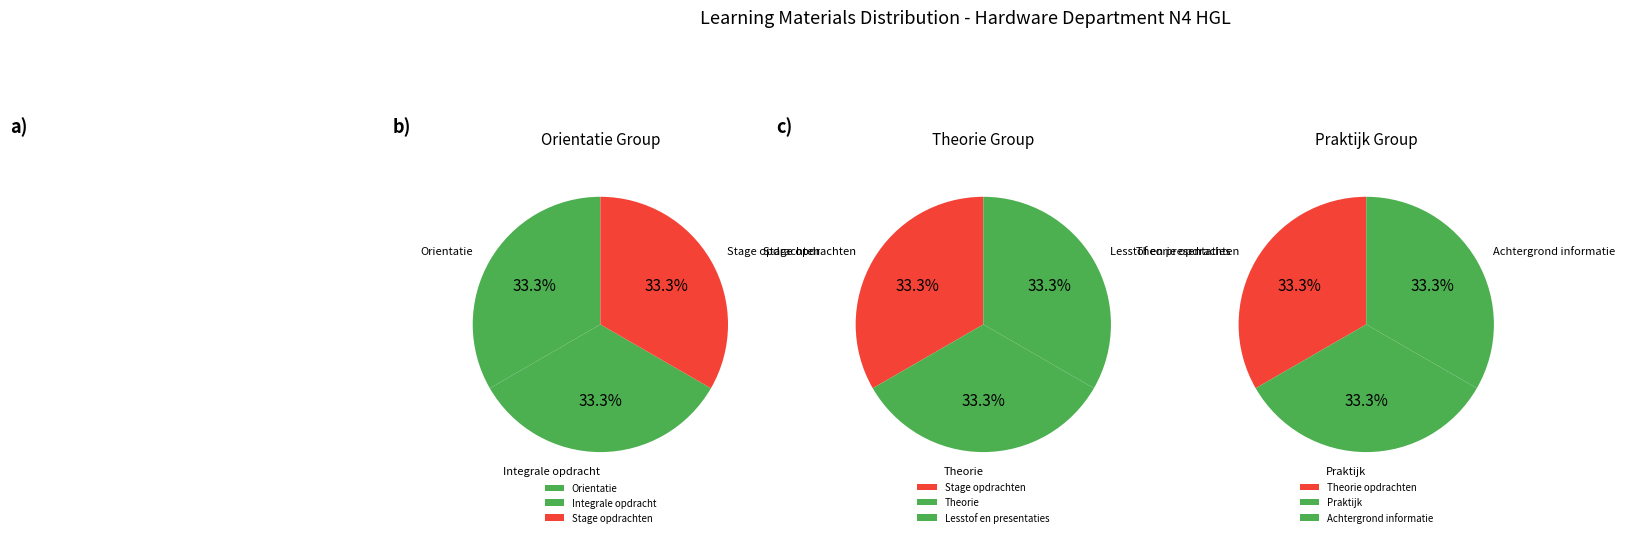

What is the ratio of the value at Theorie to the value at Lesstof en presentaties?

1.0